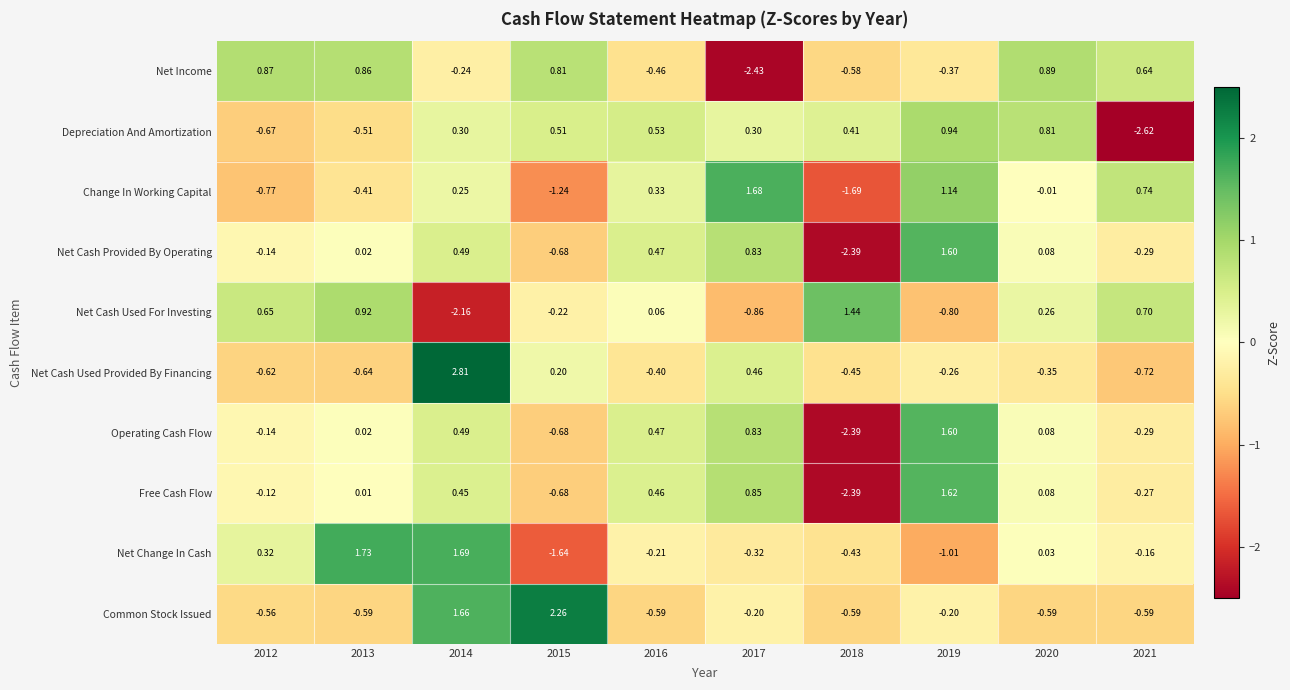

Which series has the largest range (max minus min)?

Free Cash Flow